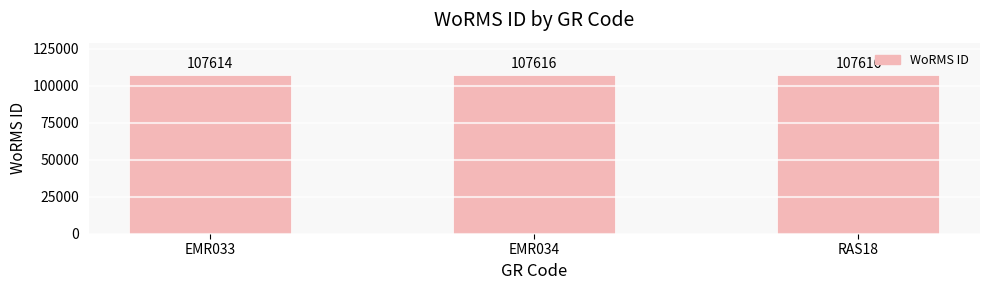

What is the minimum value shown in the chart?

107614